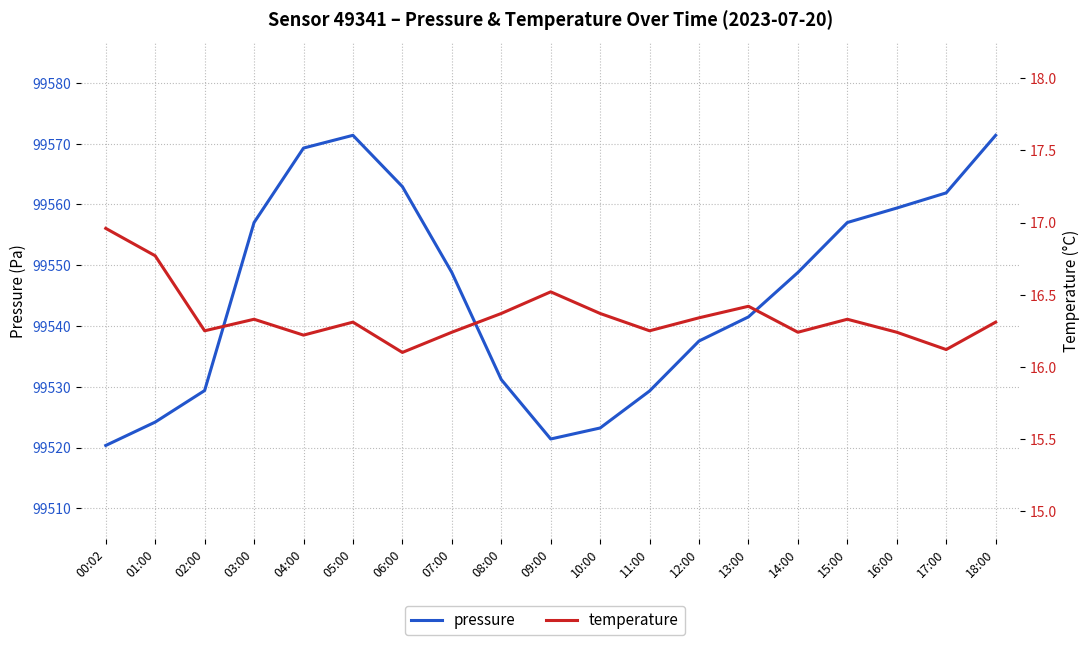

Rank the categories by pressure value from lowest to highest.

00:02, 09:00, 10:00, 01:00, 11:00, 02:00, 08:00, 12:00, 13:00, 07:00, 14:00, 03:00, 15:00, 16:00, 17:00, 06:00, 04:00, 05:00, 18:00